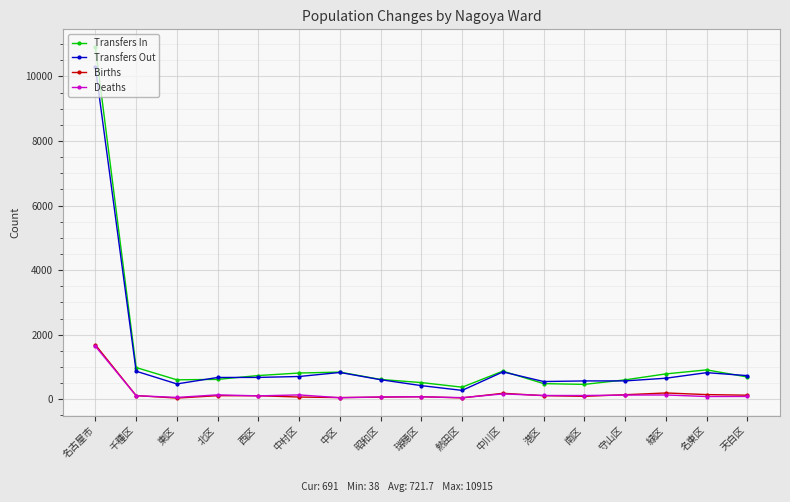

True or false: Births and Transfers Out cross at least once.

False